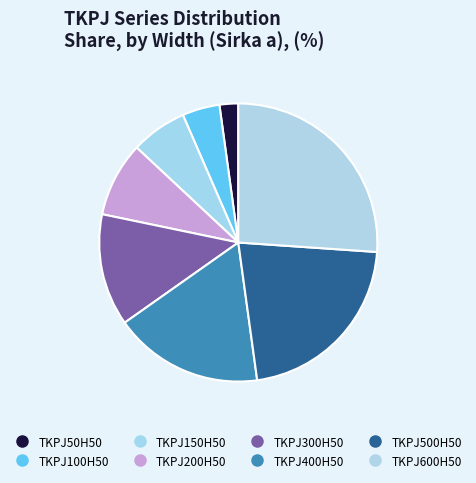

Is it true that TKPJ200H50 is 19% of the pie?

False